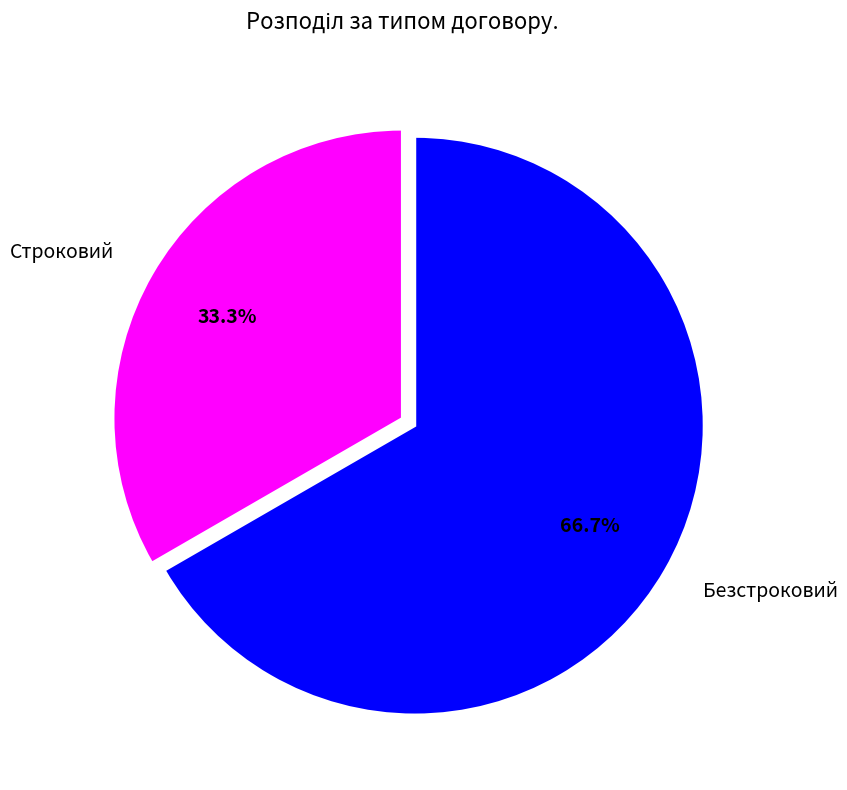

Which has a higher value, Строковий or Безстроковий?

Безстроковий